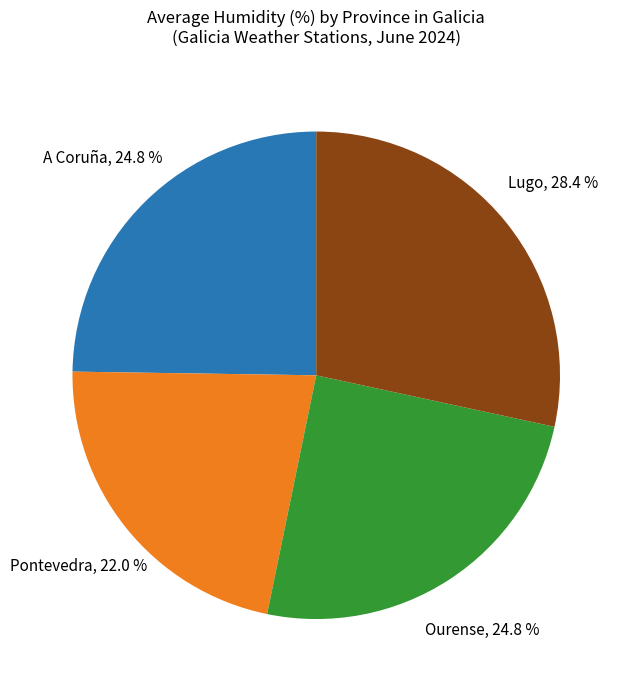

Is there any slice that represents more than half of the pie?

No